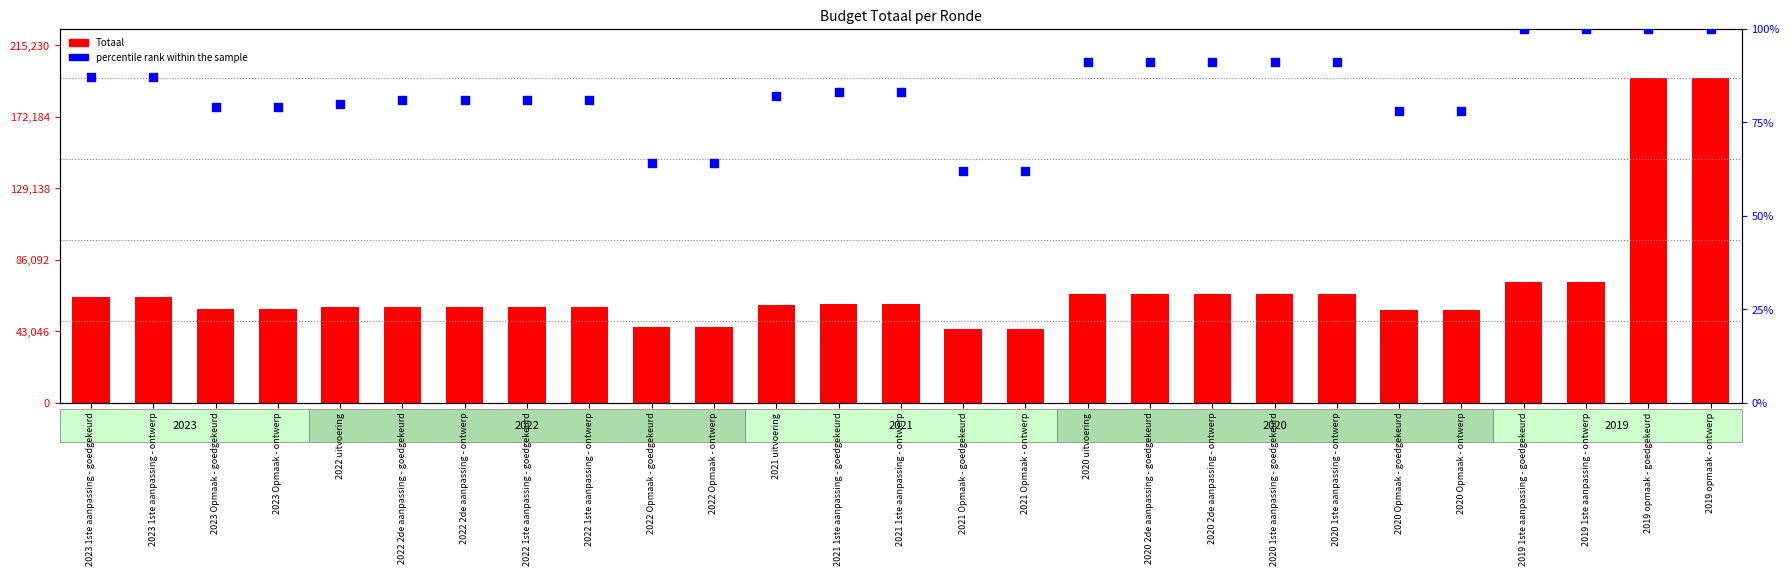

Which series reaches the maximum Y coordinate?

Totaal